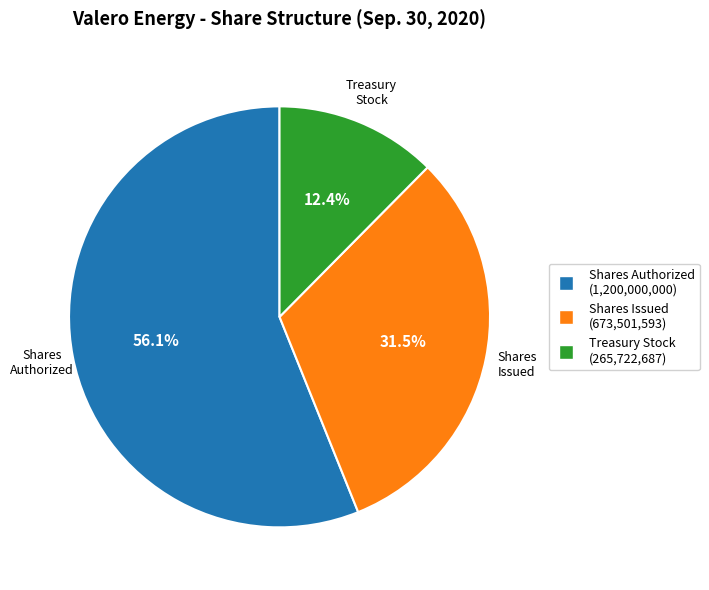

Is there a majority slice in this chart?

Yes